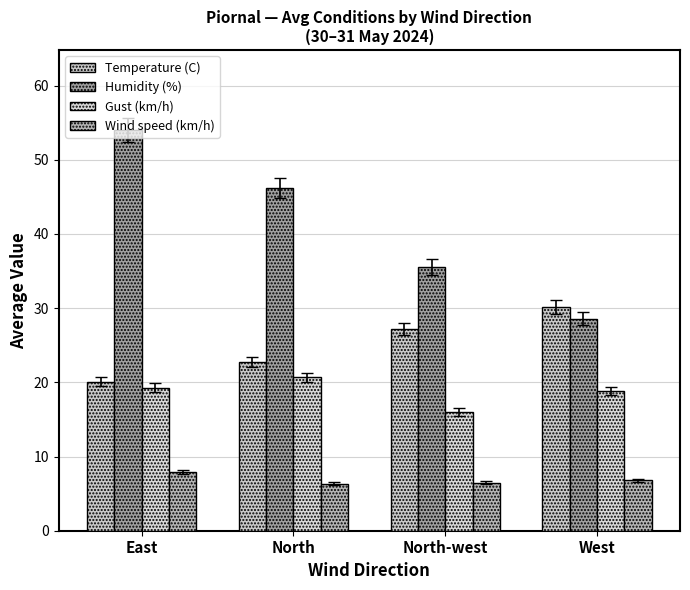

Rank the series by their average value, from highest to lowest.

Humidity (%), Temperature (C), Gust (km/h), Wind speed (km/h)